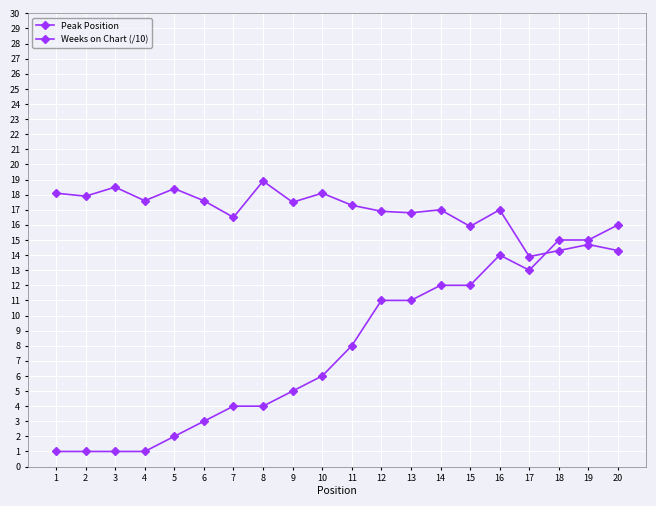

Which series ends up on top after the final intersection of Weeks on Chart (/10) and Peak Position?

Peak Position